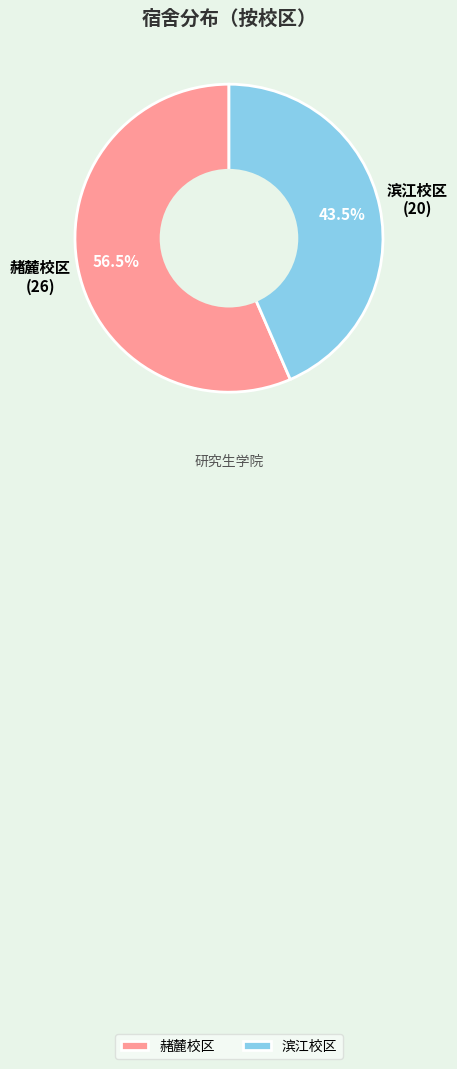

Do 赭麓校区 and 滨江校区 together represent more than half of the pie?

Yes